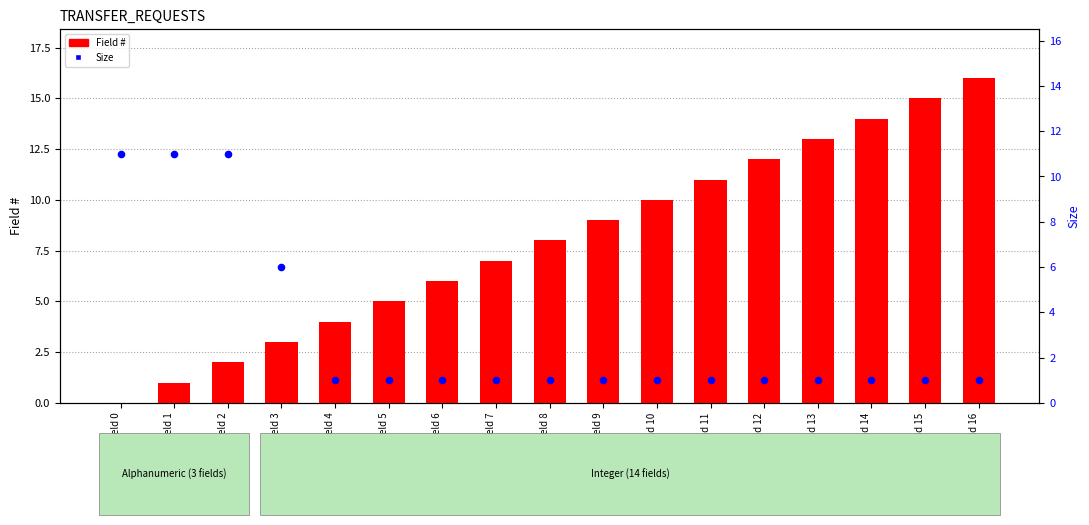

At how many categories does at least one series exceed 7?

12